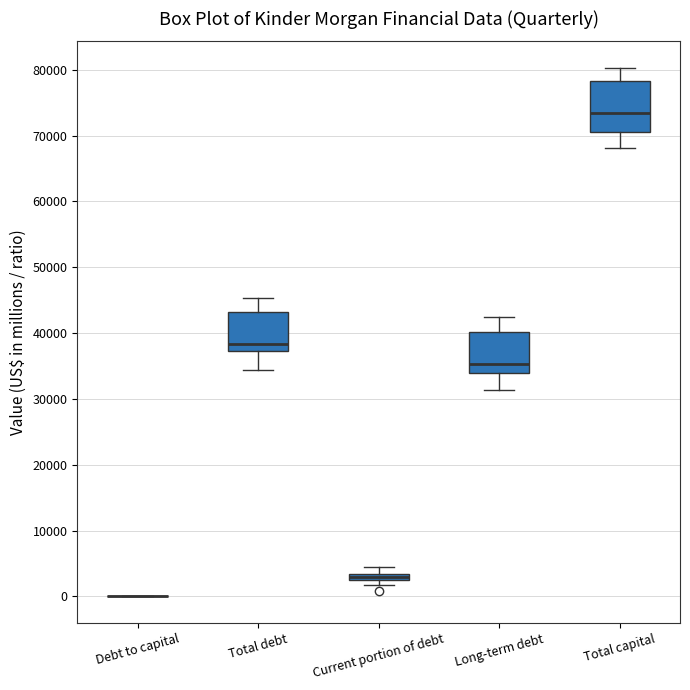

Comparing the boxes themselves (not the whiskers), which one is the tallest?

Total capital